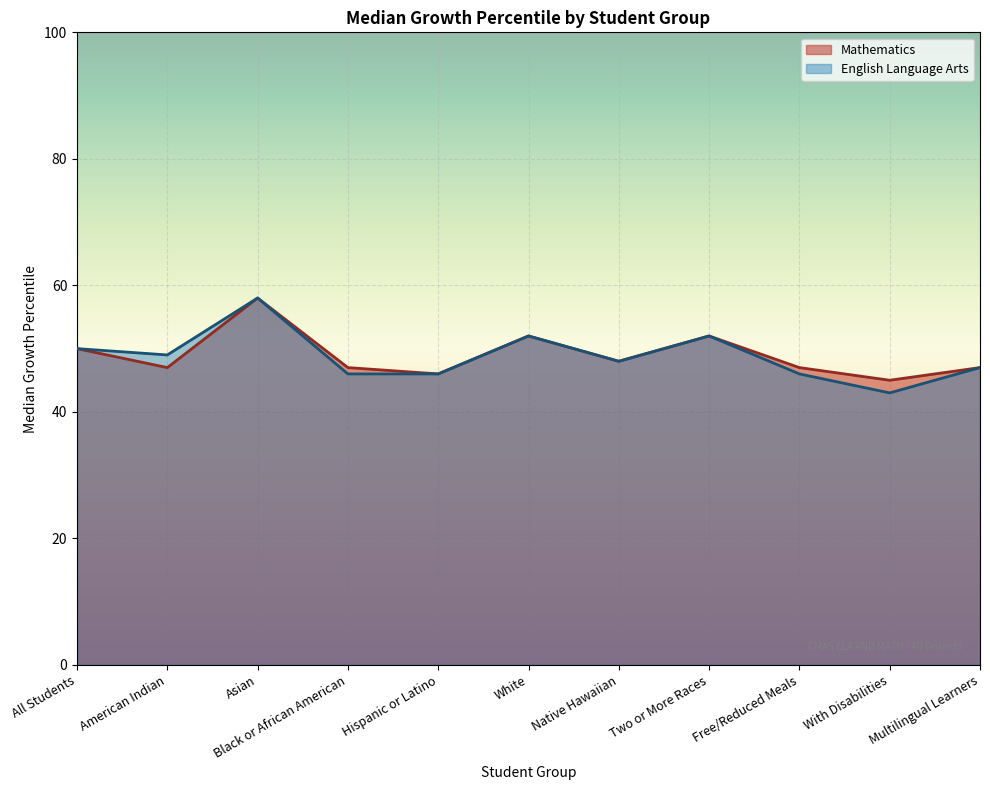

Which series changed the most between Asian and Free/Reduced Meals?

English Language Arts